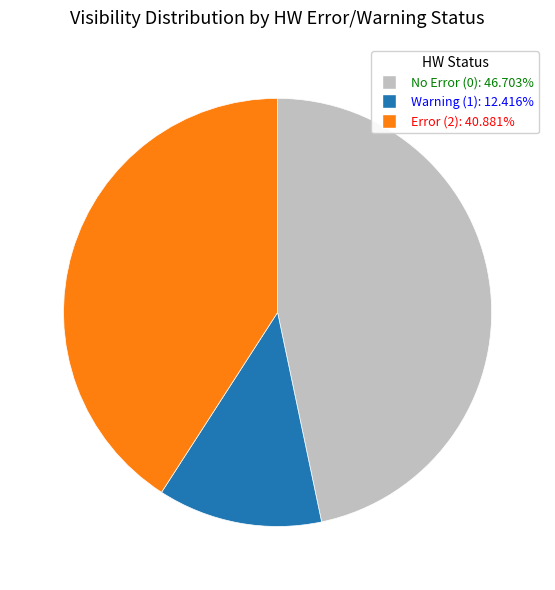

Is there any slice that represents more than half of the pie?

No